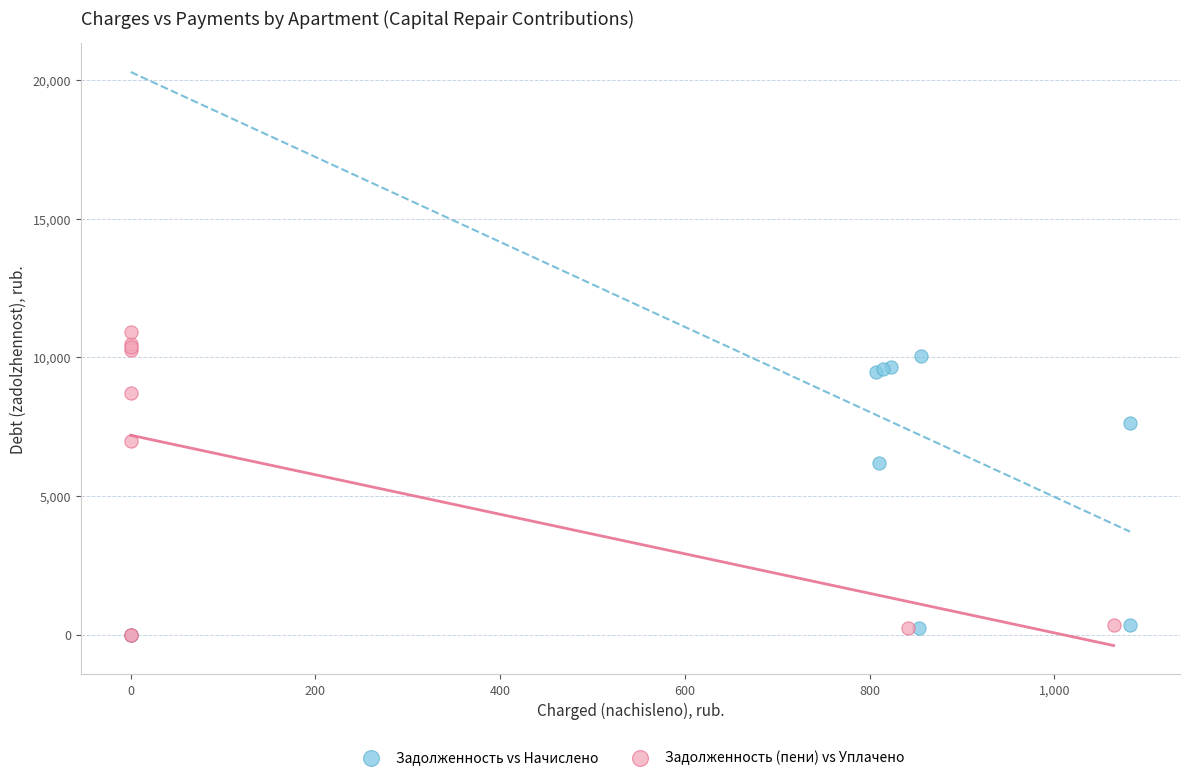

Which series has the widest spread of Y values?

Задолженность (пени) vs Уплачено